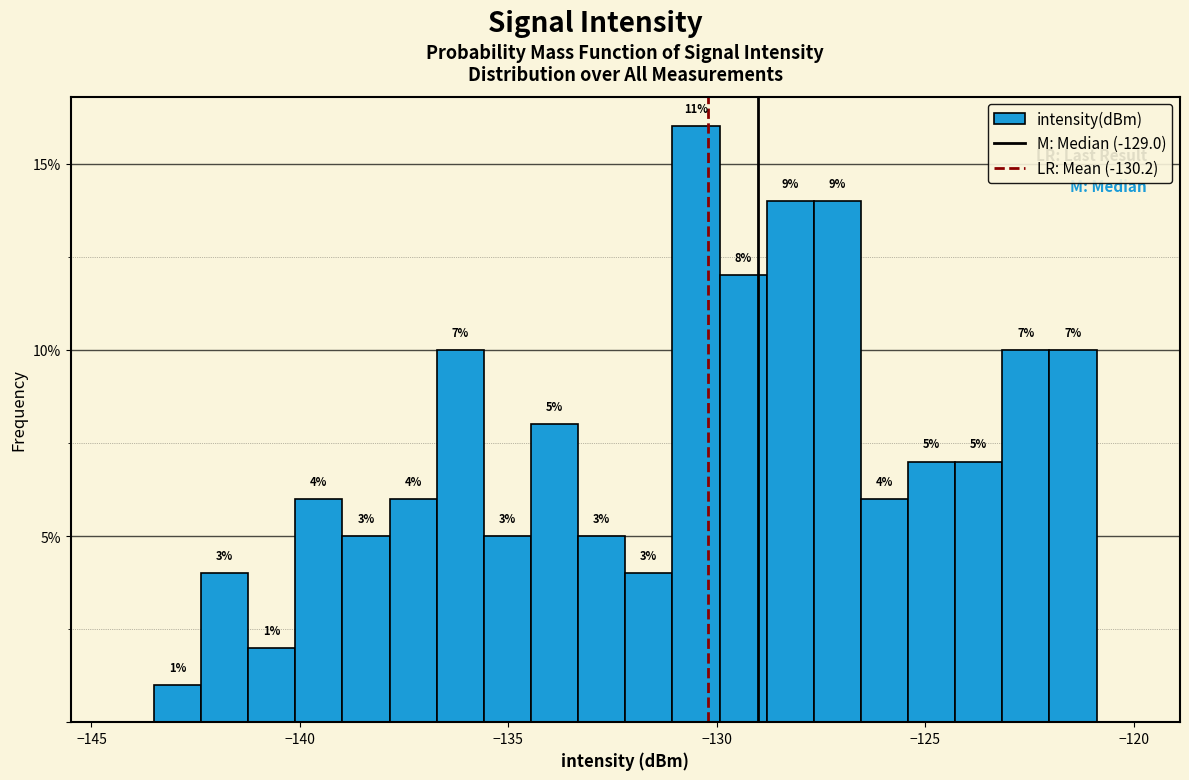

Around what value on the x-axis is the tallest bar? Give the approximate position of its centre, as read against the axis.

-130.5